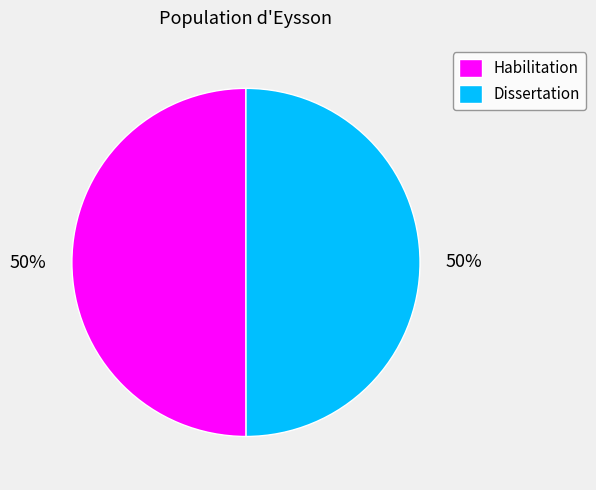

What is the ratio of the value at Habilitation to the value at Dissertation?

1.0